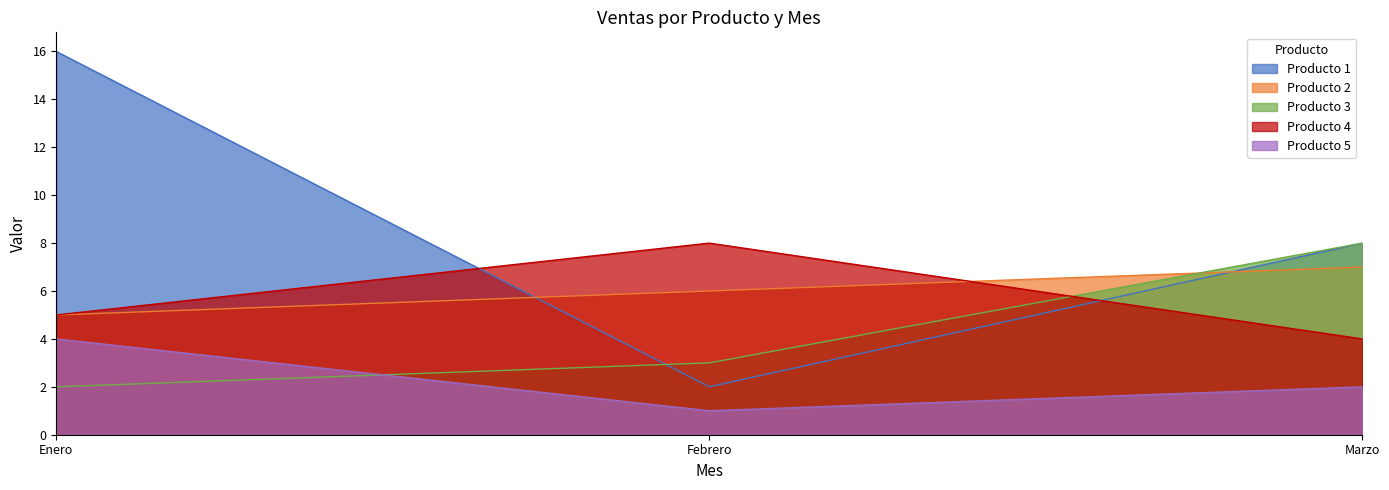

What is the sum of the Producto 4 values at Enero and Marzo?

9